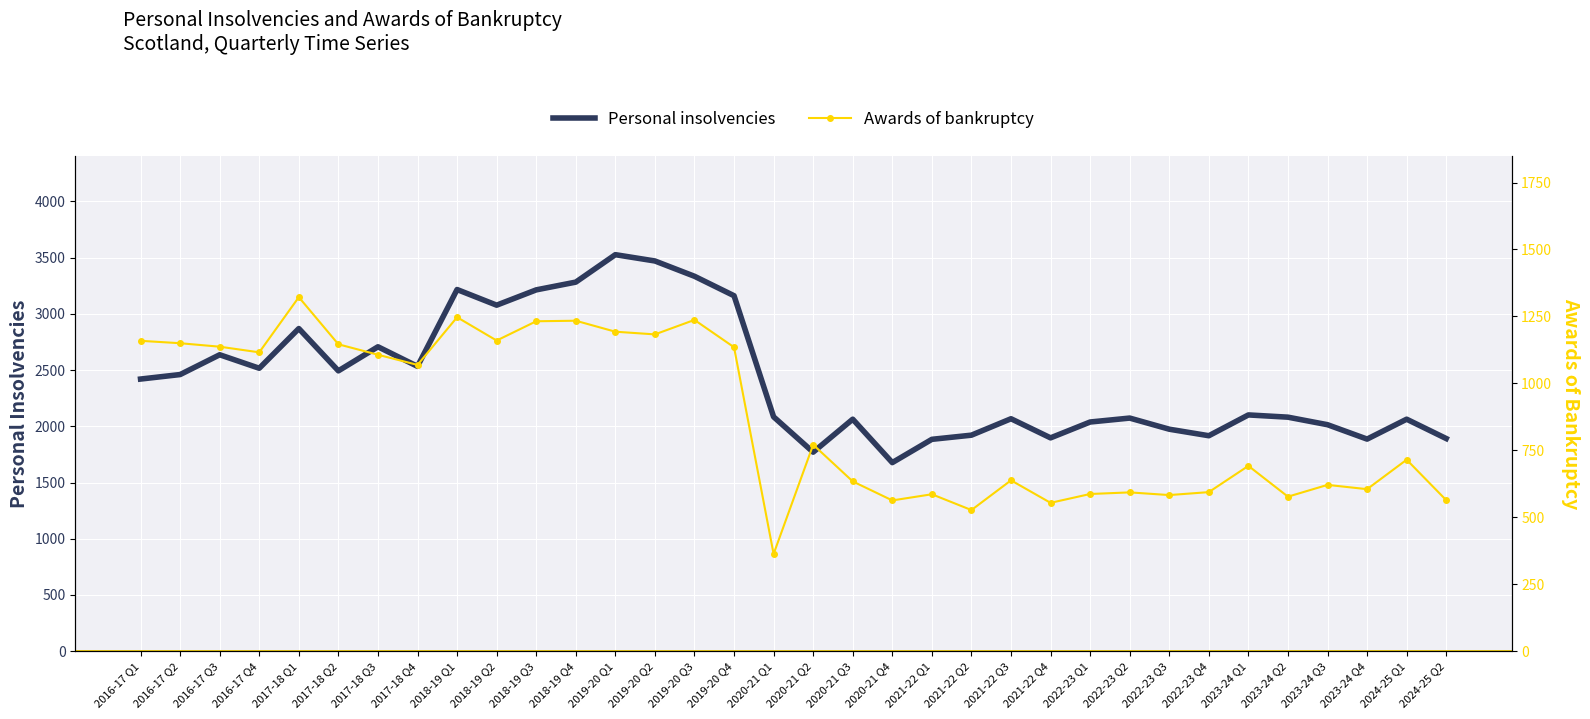

Which label corresponds to the largest value in the chart?

2019-20 Q1